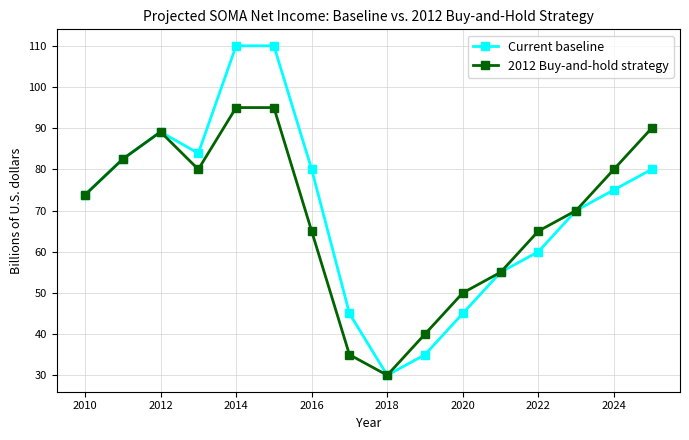

What is the highest value of the 2012 Buy-and-hold strategy series?

95.0